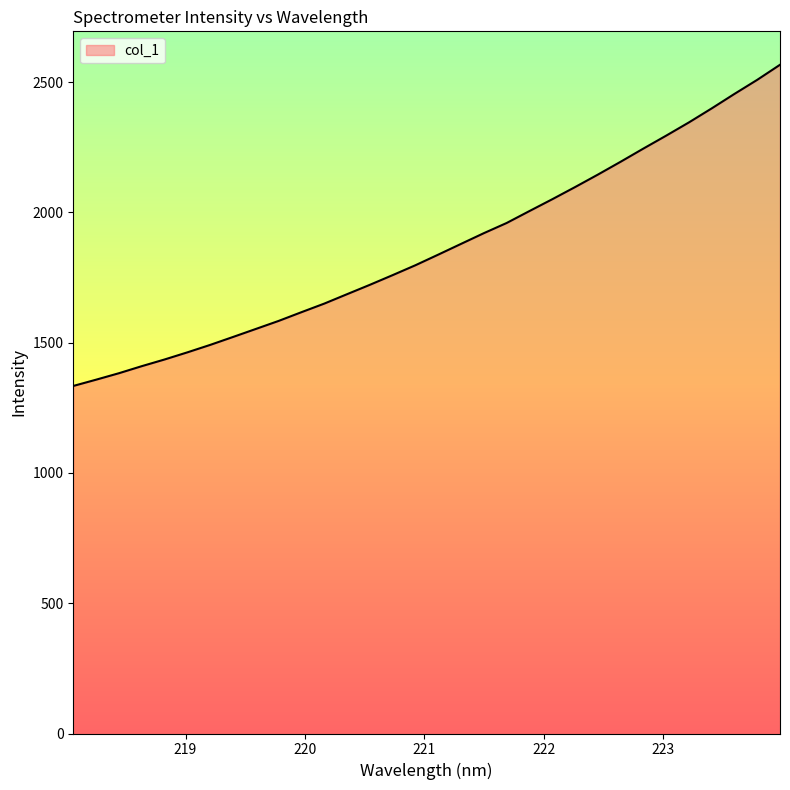

Does the chart have visible grid lines?

No